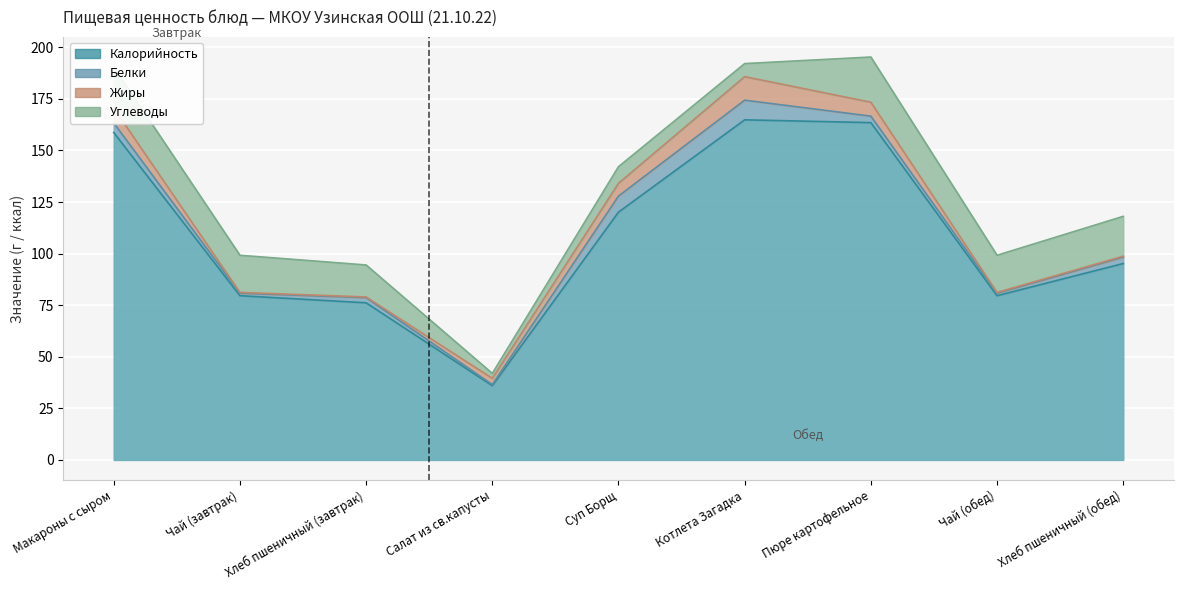

Rank the series at Чай (обед) from lowest to highest value.

Жиры, Белки, Углеводы, Калорийность